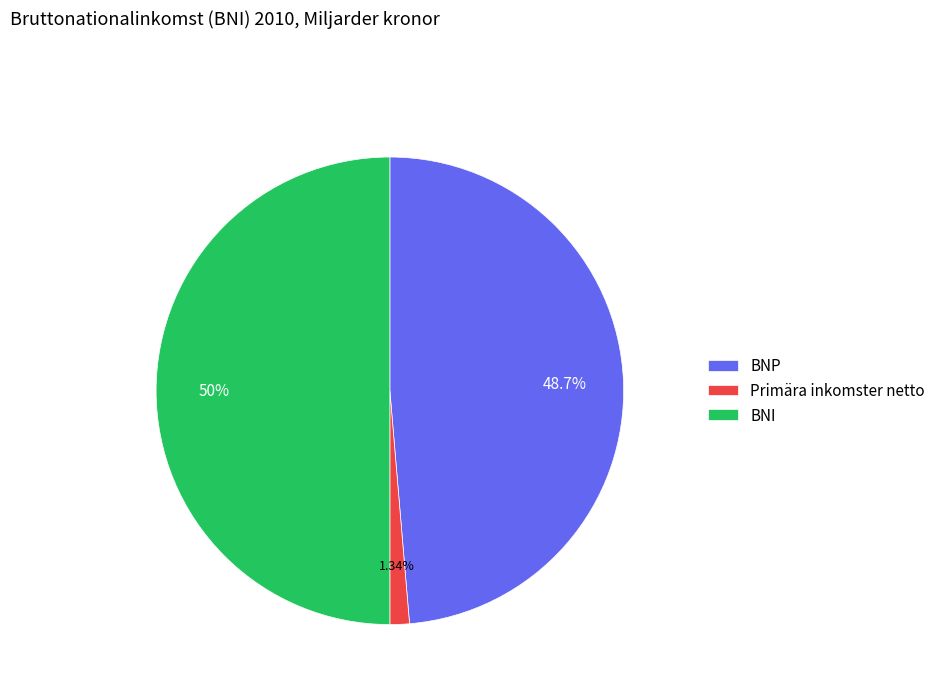

Is Primära inkomster netto the majority of the pie?

No